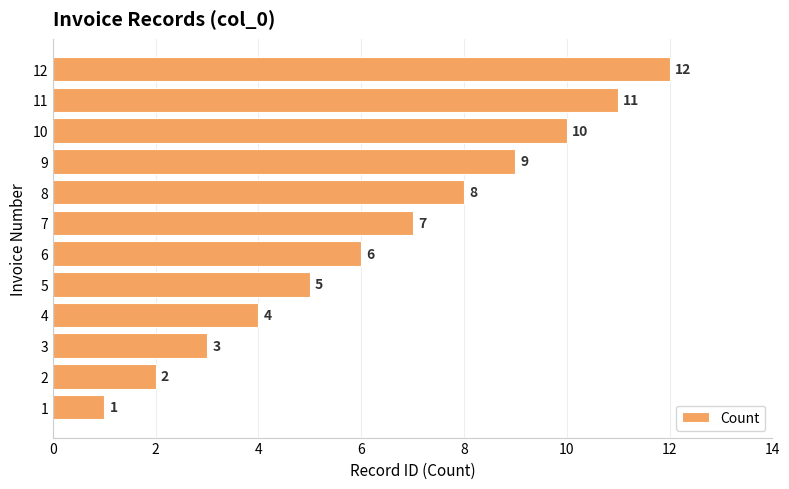

How many distinct data groups are displayed?

1